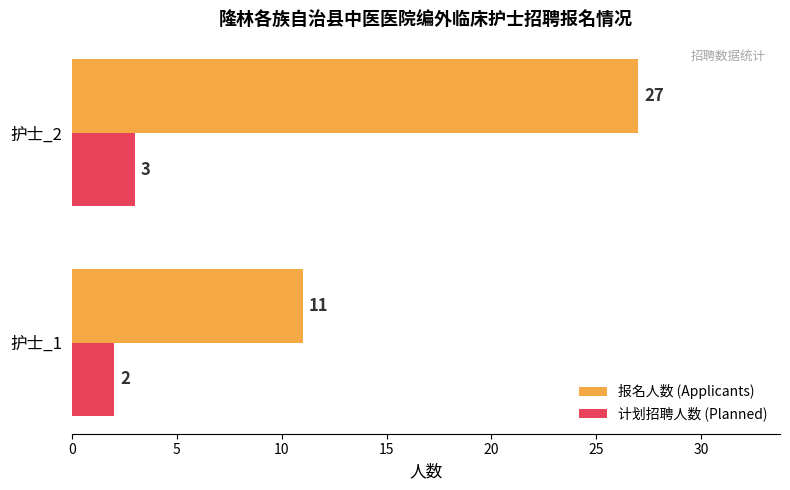

Which series changed the most between 护士_1 and 护士_2?

报名人数 (Applicants)